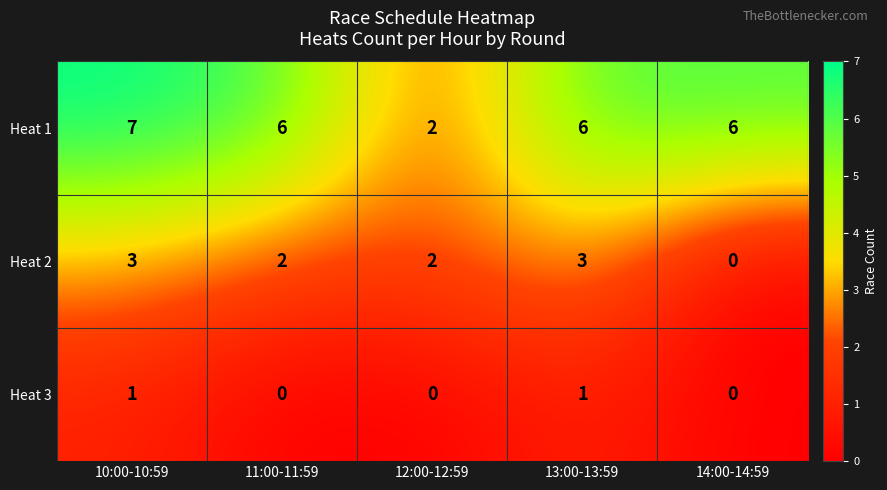

Reading left to right, transcribe all the data shown in this chart.

Heat 1: 7	6	2	6	6
Heat 2: 3	2	2	3	0
Heat 3: 1	0	0	1	0